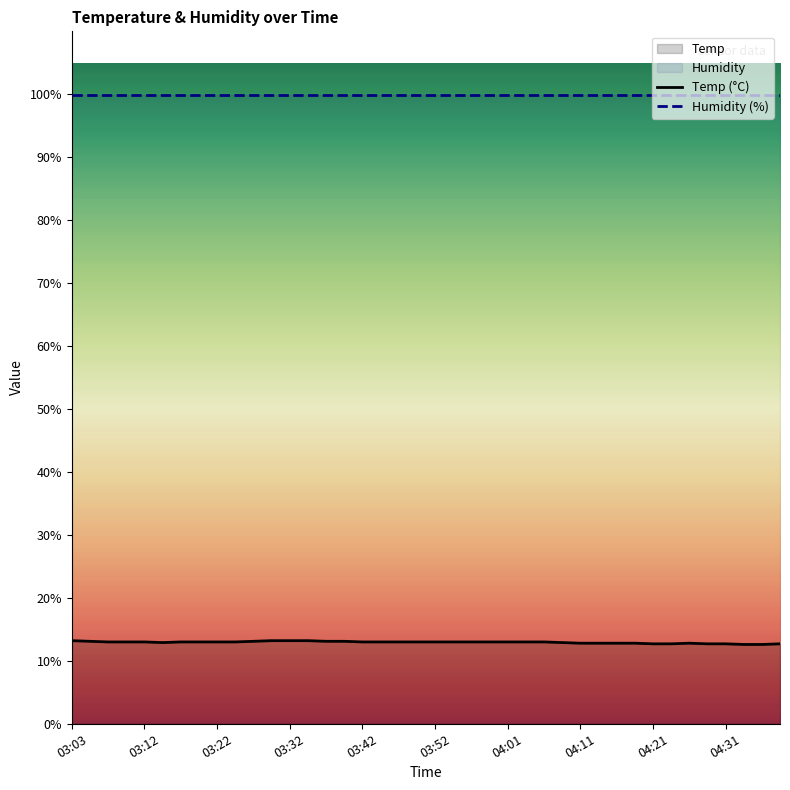

Is the value of Humidity (%) at 03:32 greater than the value of Temp (°C) at 03:03?

Yes